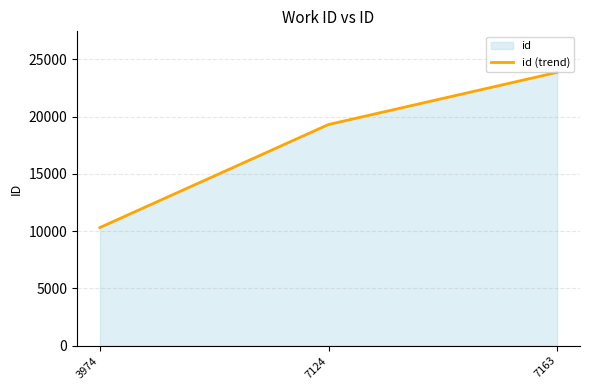

What is the change in value from 3974 to 7124?

+8991